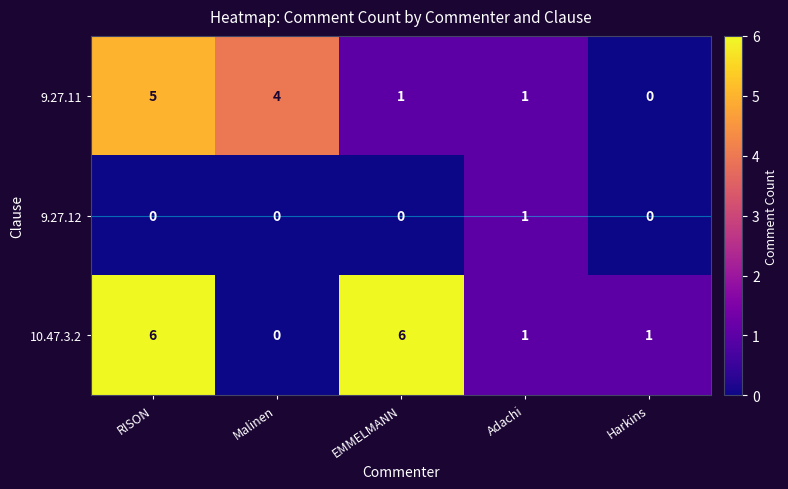

Is it true that 9.27.12 equals 0 at Malinen?

True